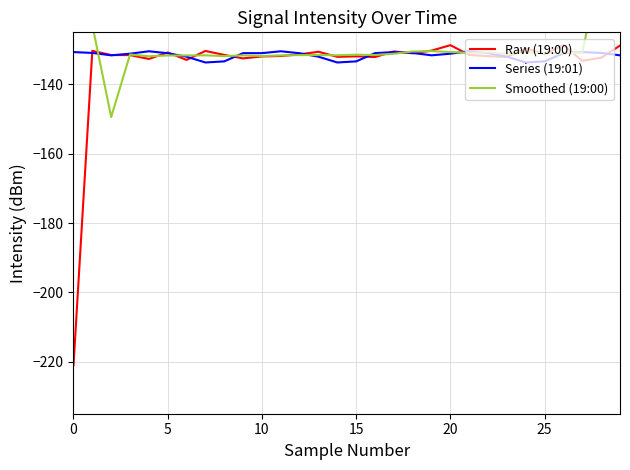

List the series in order of their overall mean, lowest first.

Raw (19:00), Series (19:01), Smoothed (19:00)